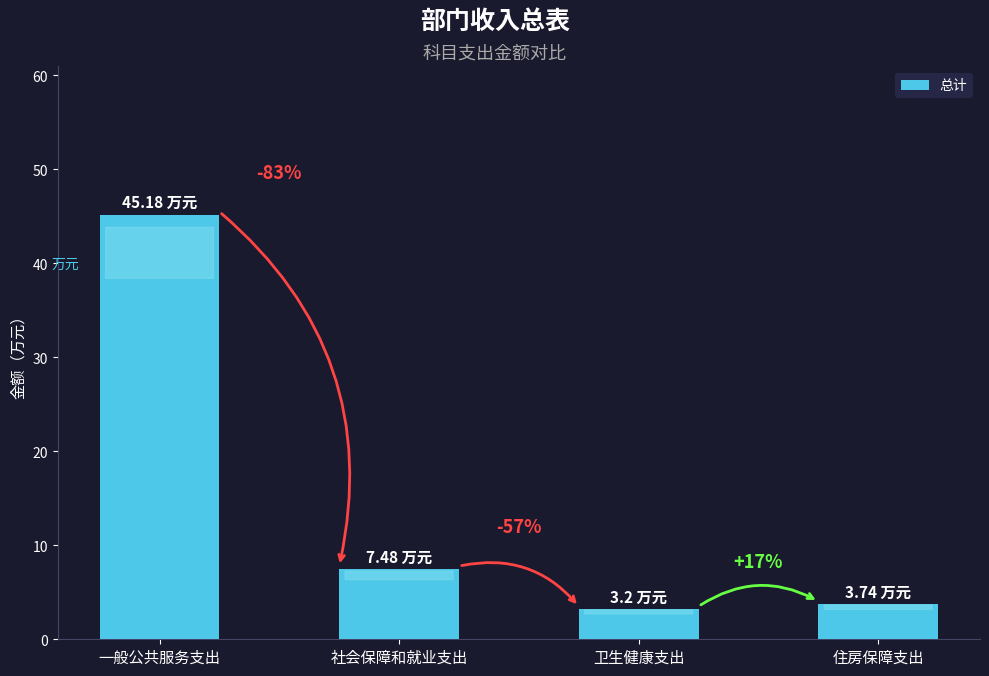

What is the ratio of the value at 社会保障和就业支出 to the value at 一般公共服务支出?

0.2